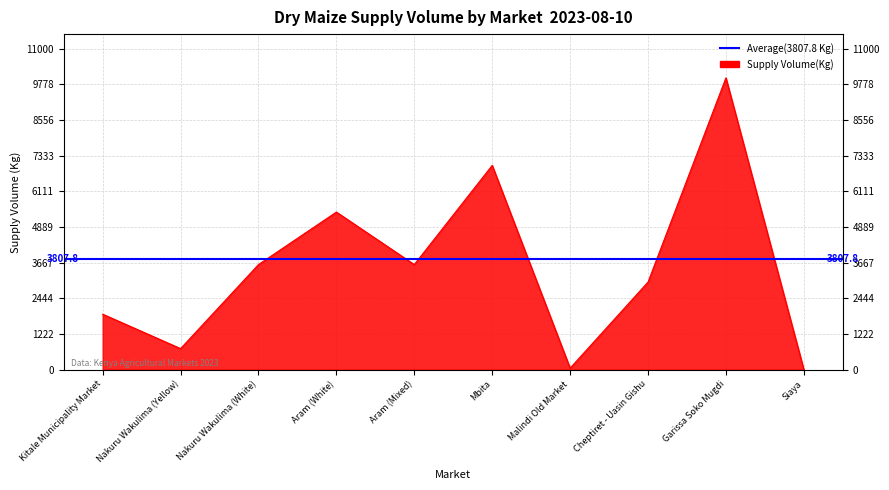

How many data points are less than 3600?

5